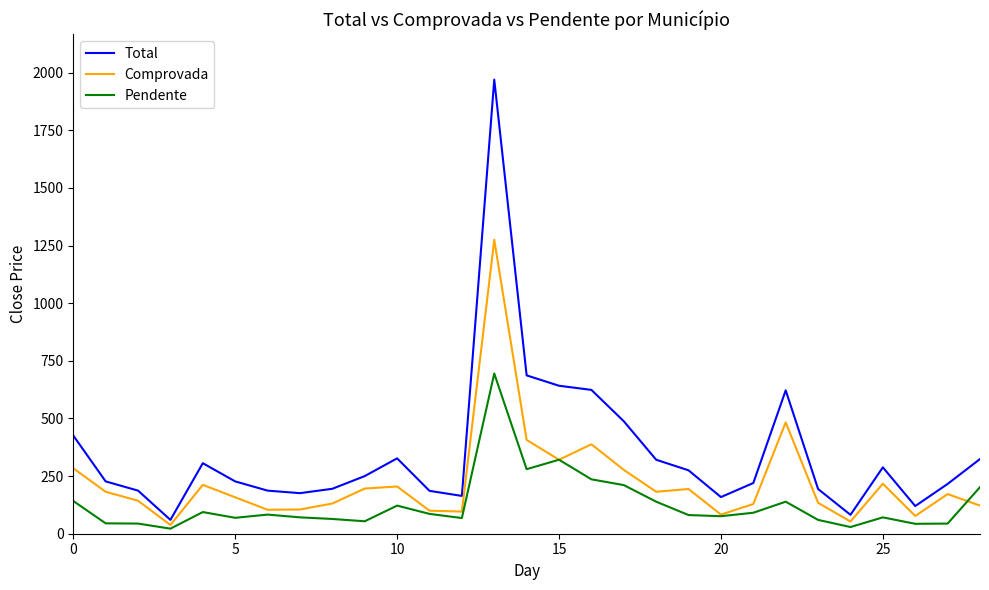

Which series has the largest total across all categories?

Total